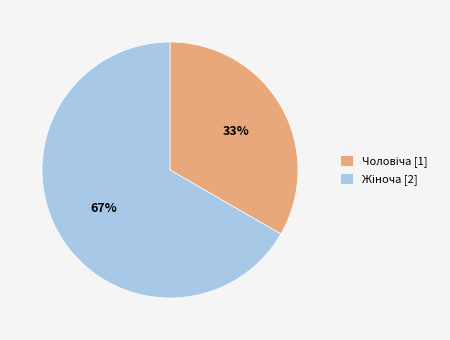

Is there a majority slice in this chart?

Yes